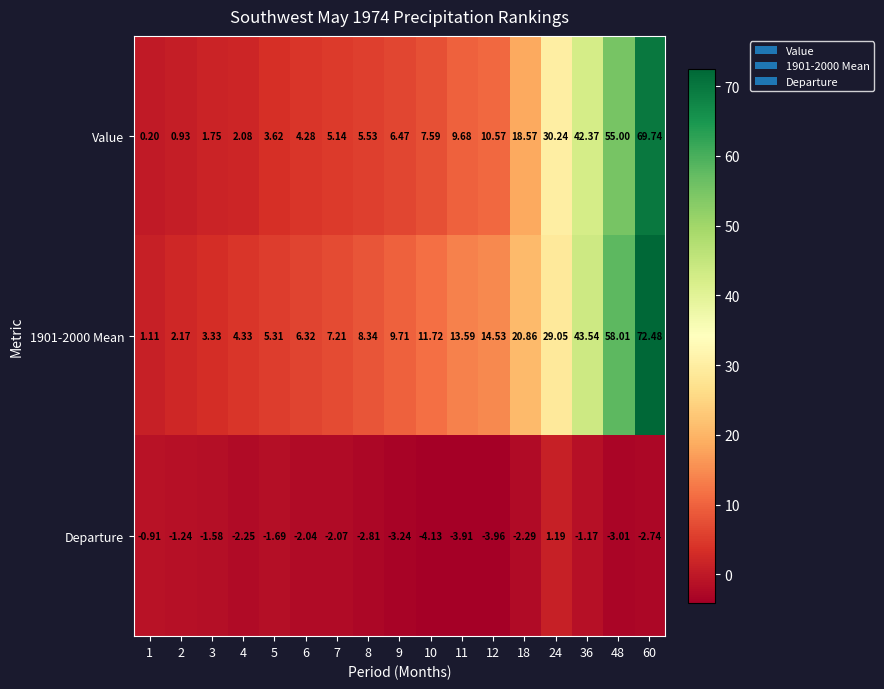

Is the value of Departure at 2 greater than the value of 1901-2000 Mean at 10?

No